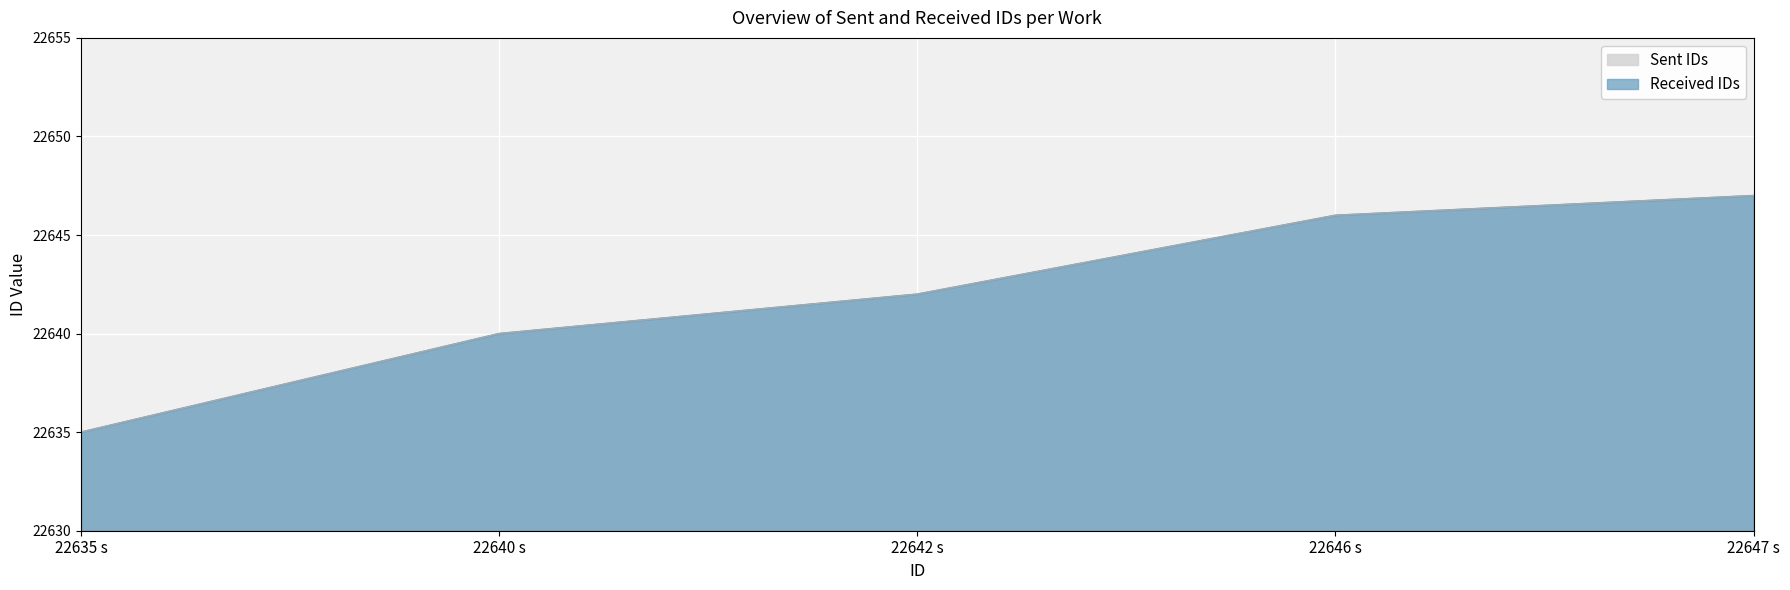

Which category has the lowest value in the Sent IDs series?

22635 s